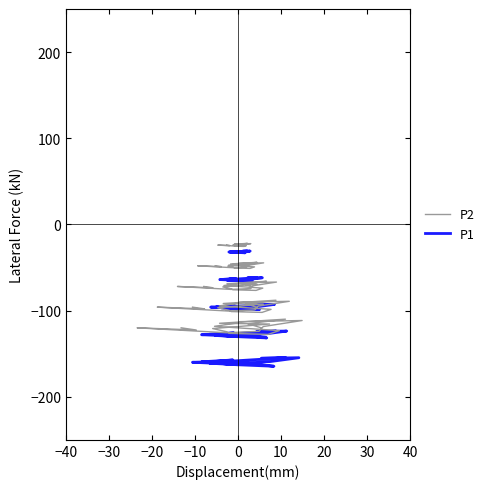

At 30, list the series in order from largest to smallest.

P2, P1